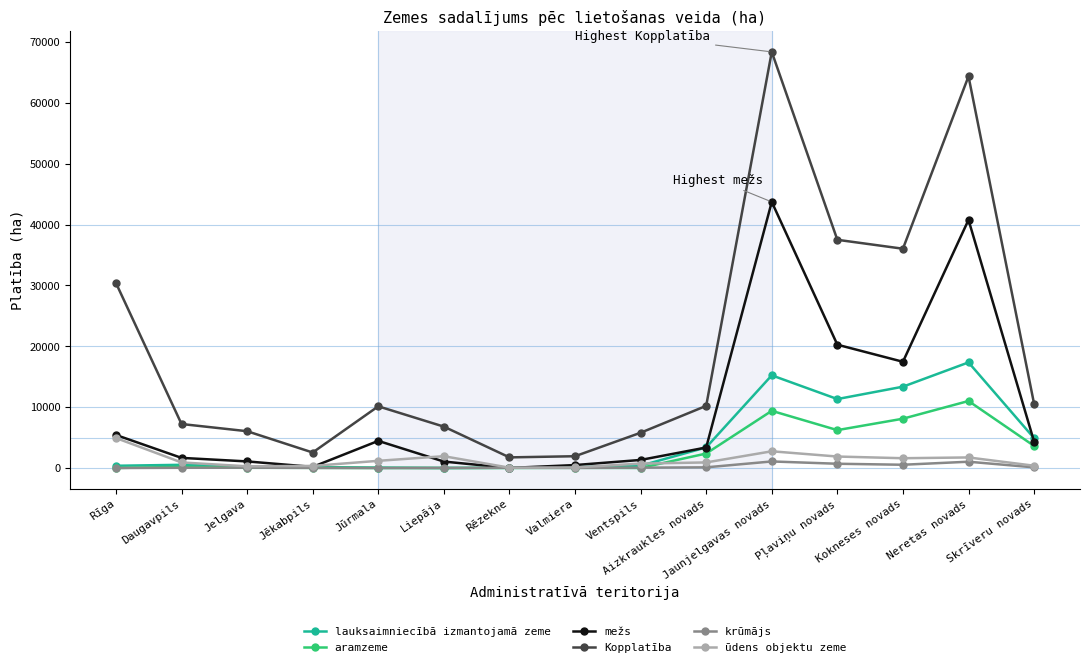

What is the value of the krūmājs point at the 12th from the left?

702